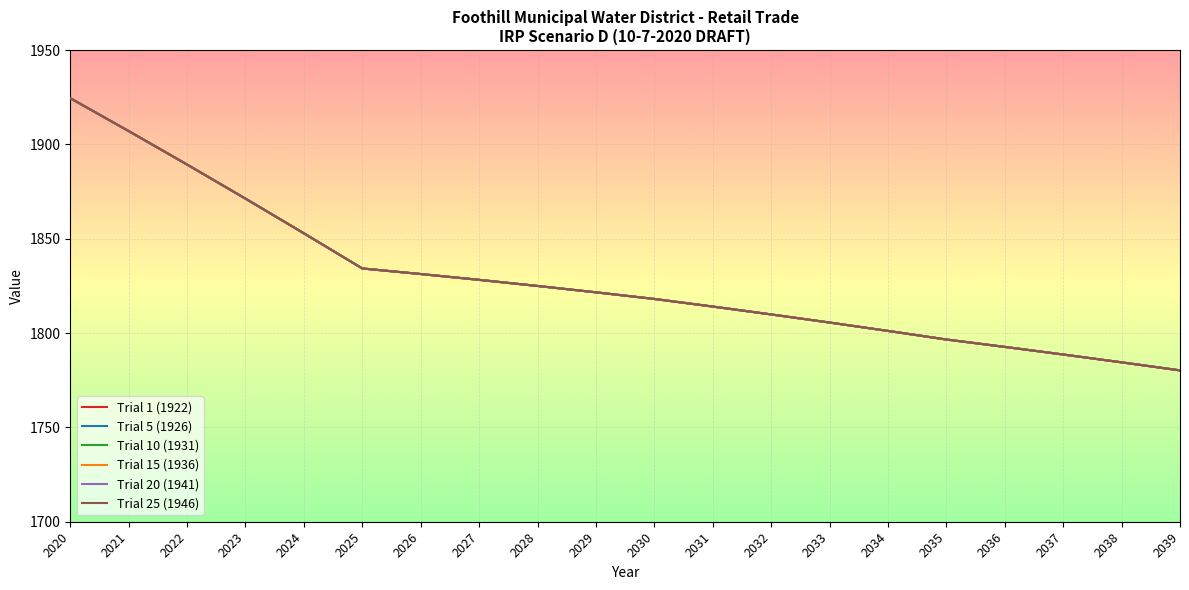

Which series has the largest total across all categories?

Trial 1 (1922)